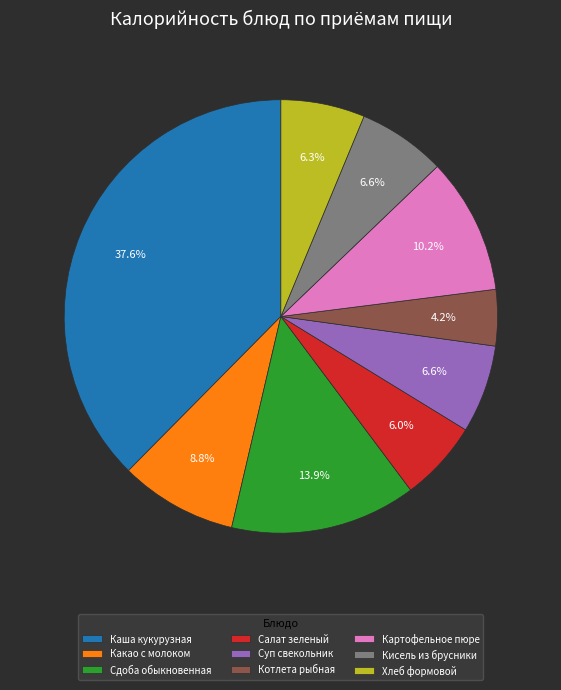

To the nearest percent, what portion does Сдоба обыкновенная represent?

14%